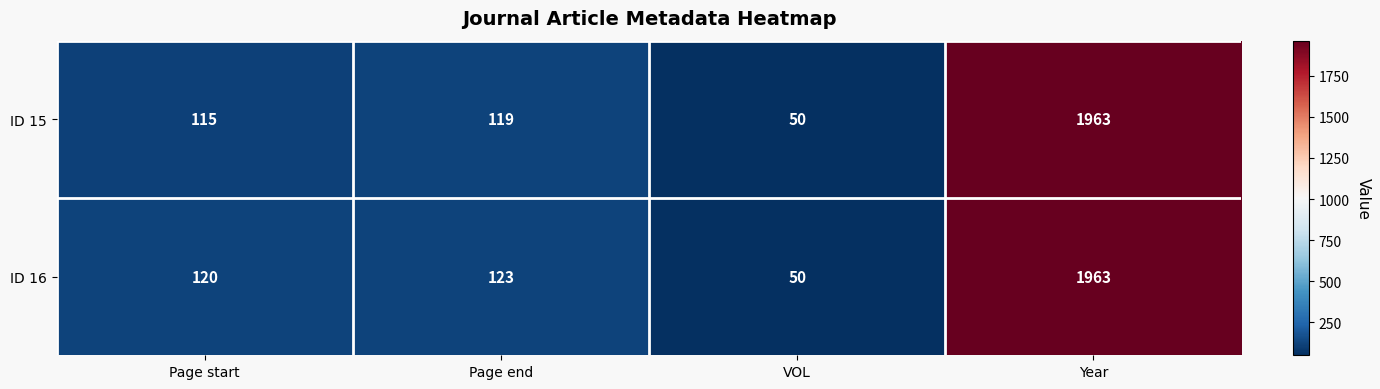

Reading right to left, transcribe all the data shown in this chart.

ID 15: 1963	50	119	115
ID 16: 1963	50	123	120